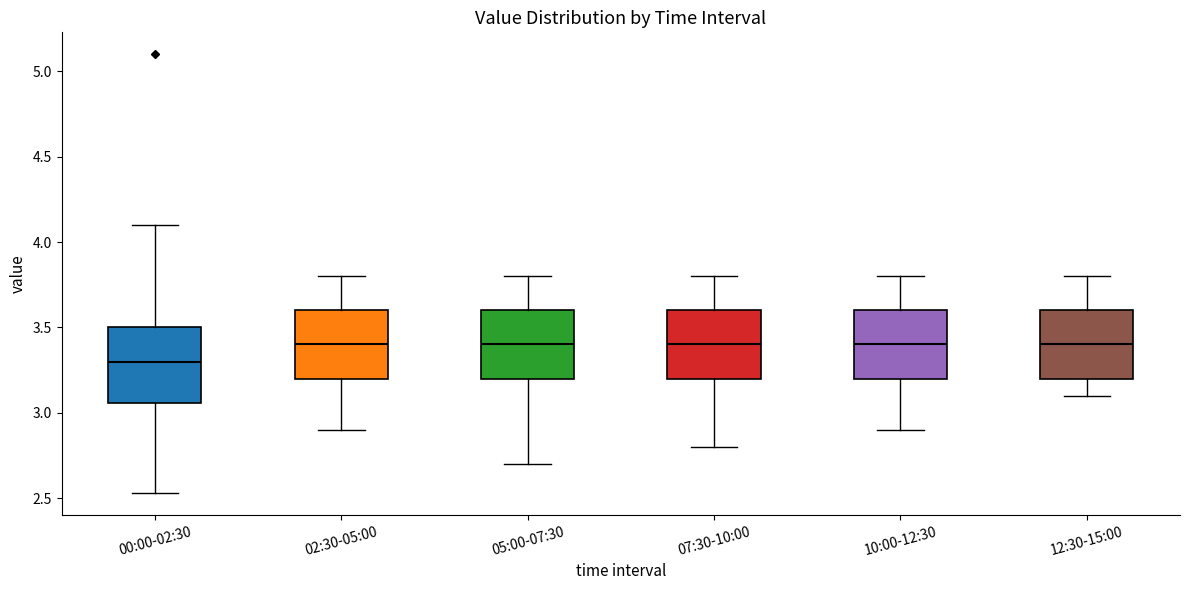

Where does the median line of the box for 00:00-02:30 sit on the y-axis? The values are not printed on the chart, so give them approximately, as read against the axis.

3.30